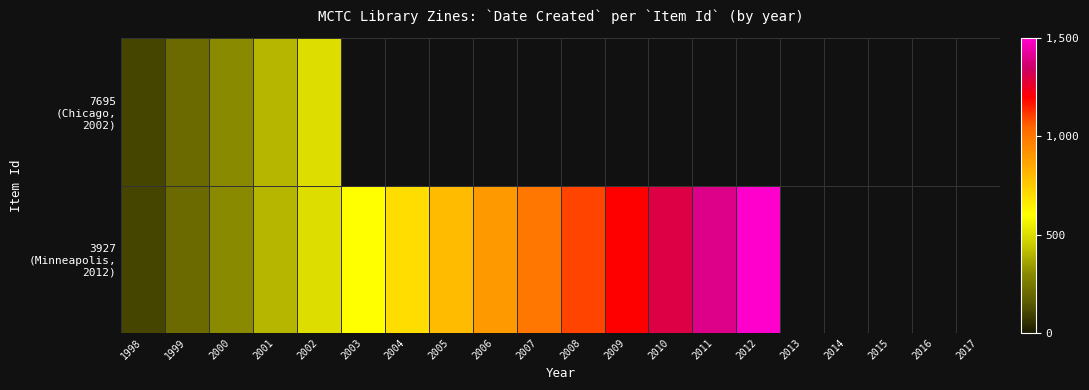

What is the approximate value of 3927 (Minneapolis, 2012) at 2000?

300.0